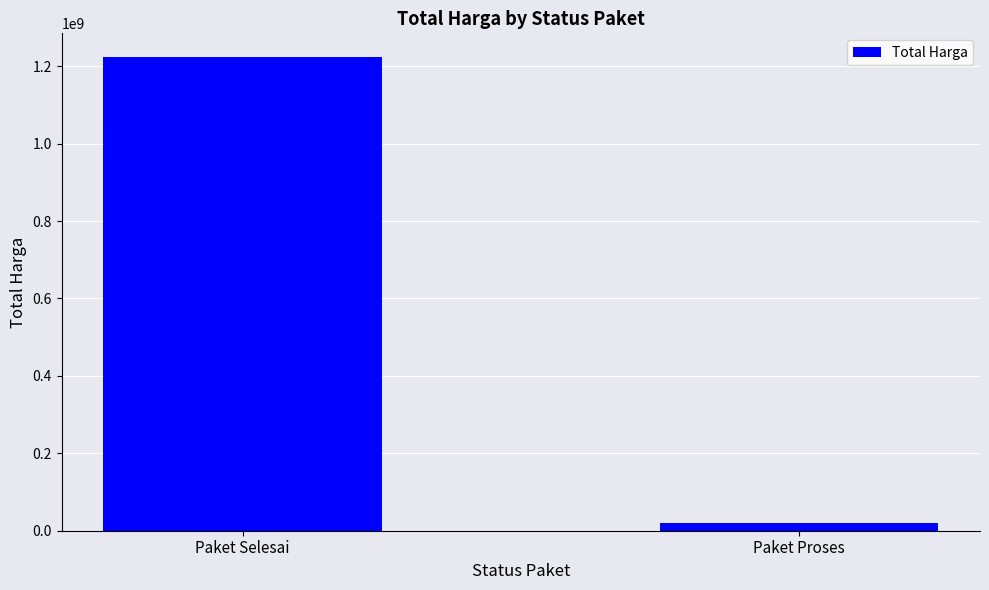

How many values are between 19750000 and 1223621500?

2